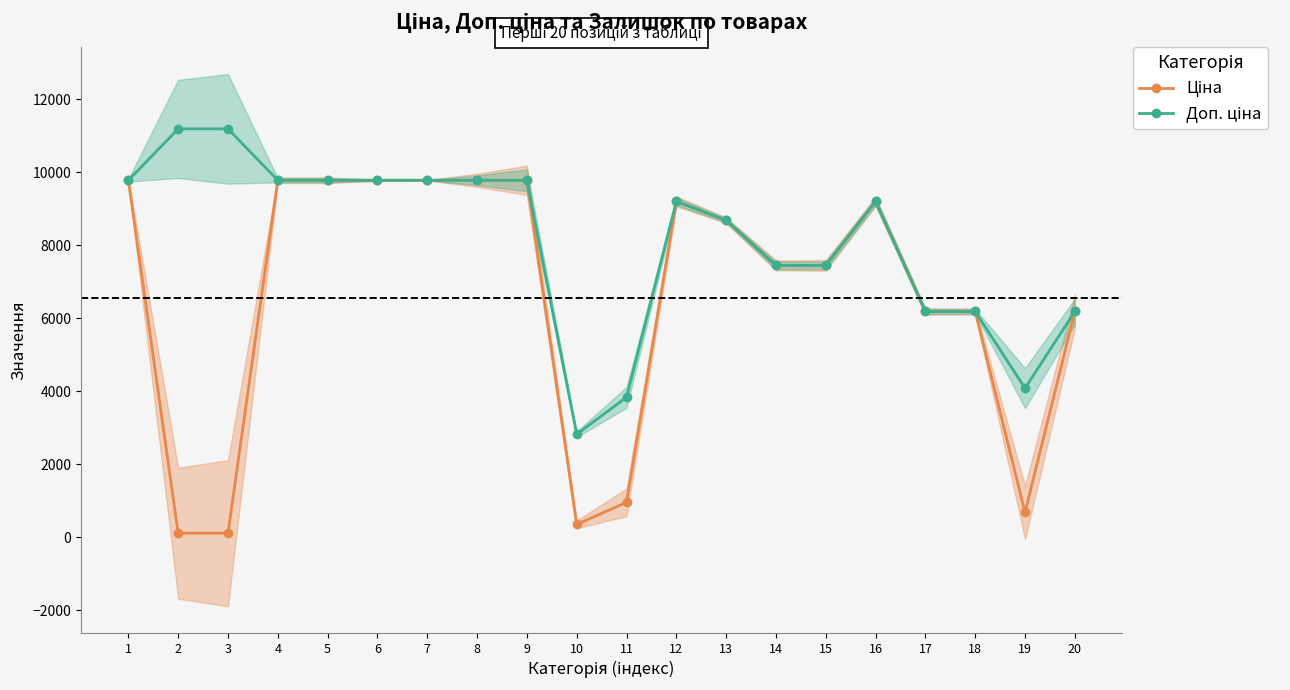

Which series has the largest total across all categories?

Доп. ціна